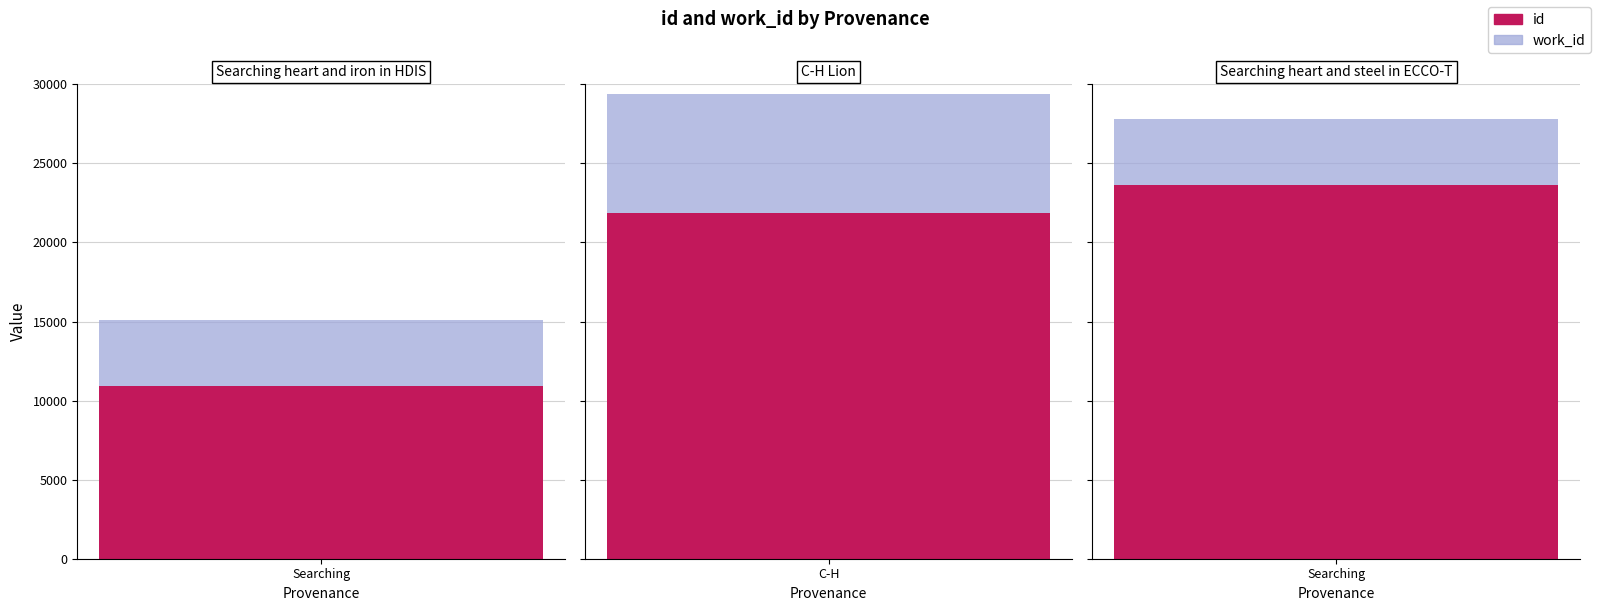

What is the average value of the id series?

18801